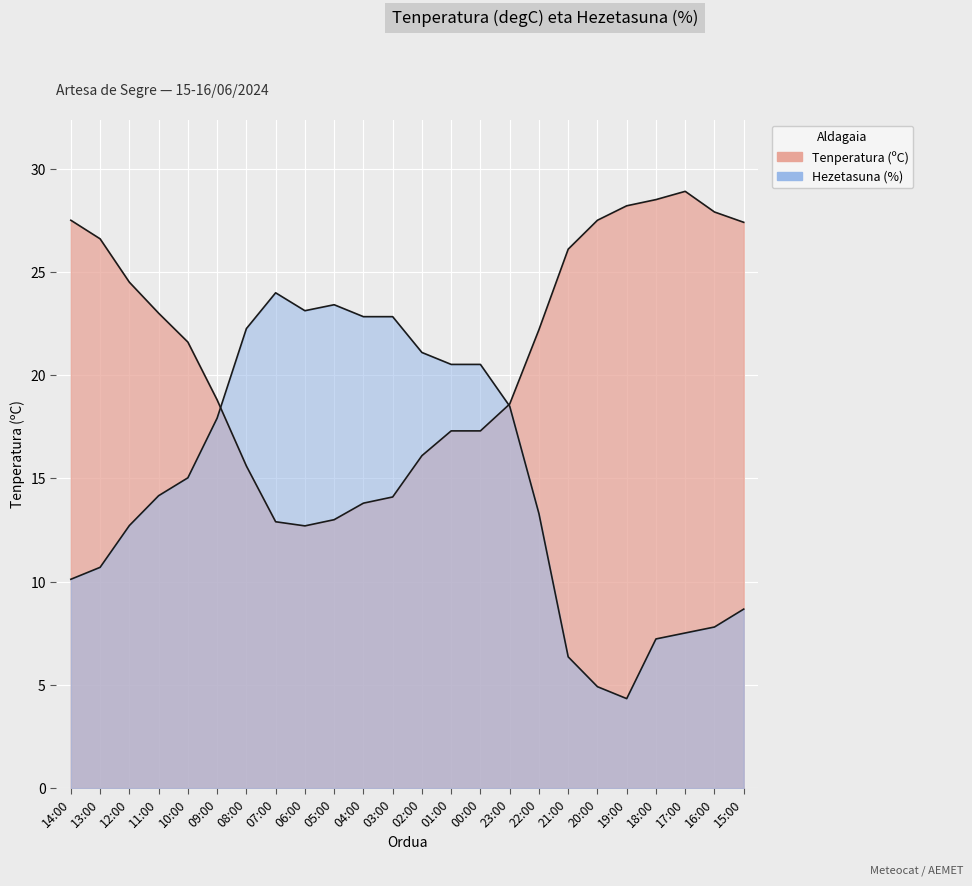

Which series has the widest spread of values?

Hezetasuna (%)